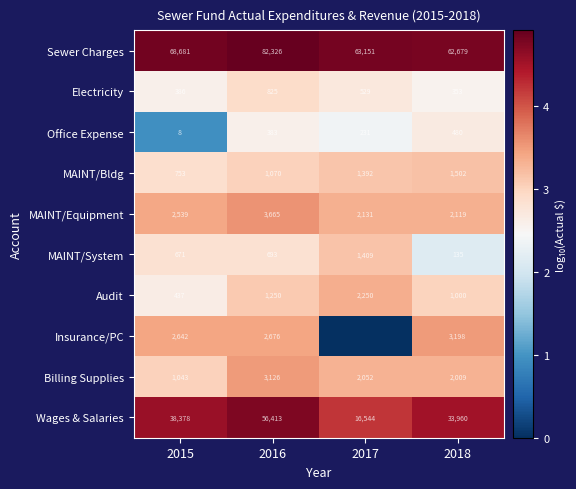

What is the difference between the maximum and minimum values in the Audit series?

1813